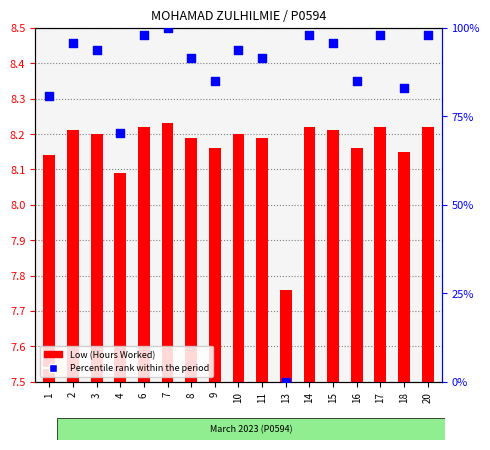

Which series has the largest Y range (max minus min)?

Percentile rank